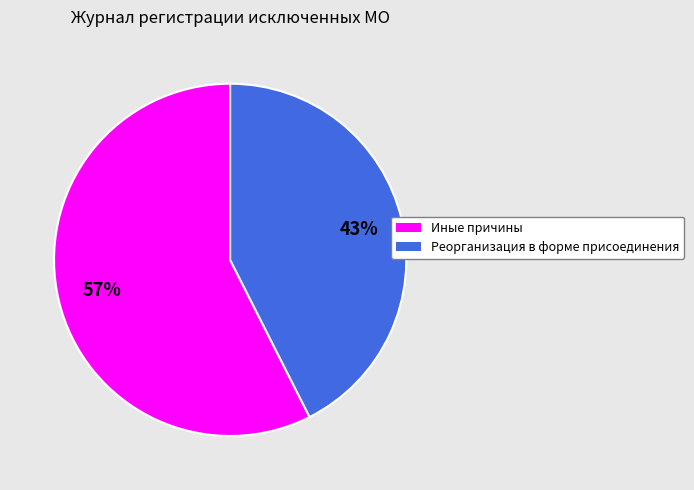

Is there a majority slice in this chart?

Yes